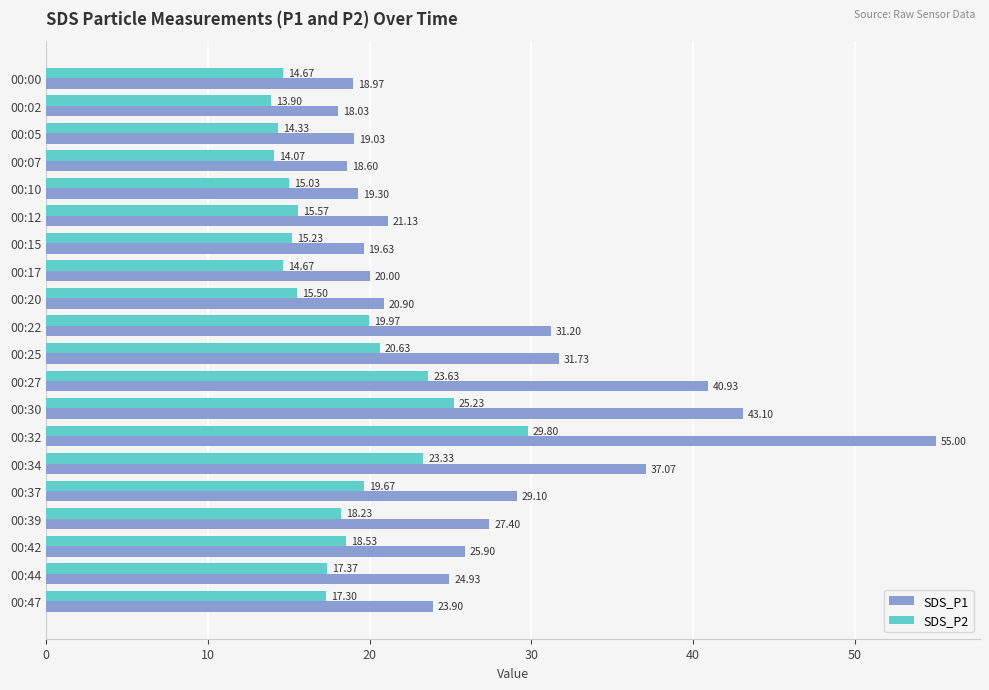

Which series has the largest total across all categories?

SDS_P1